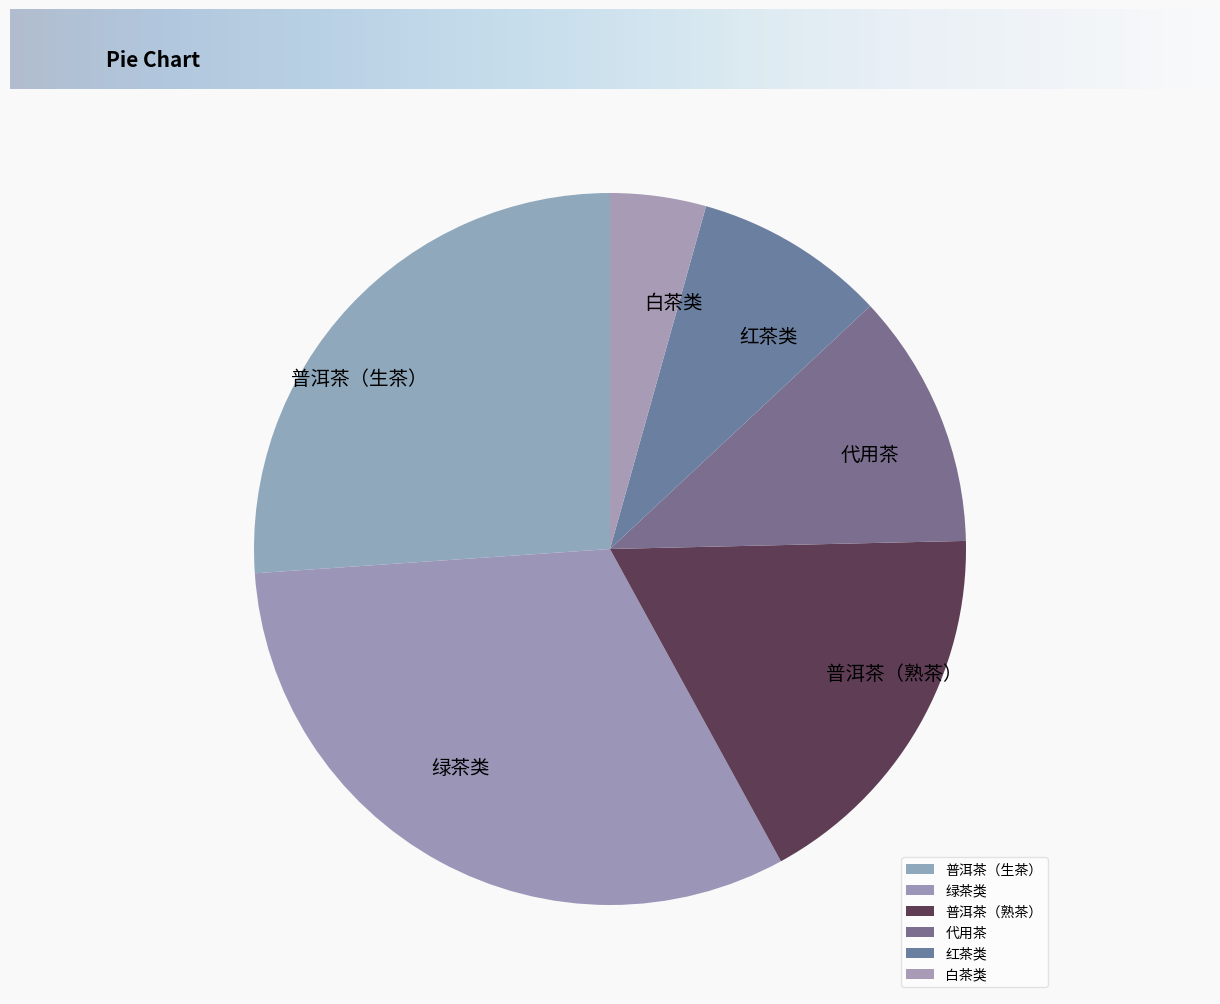

How many slices are in this pie chart?

6